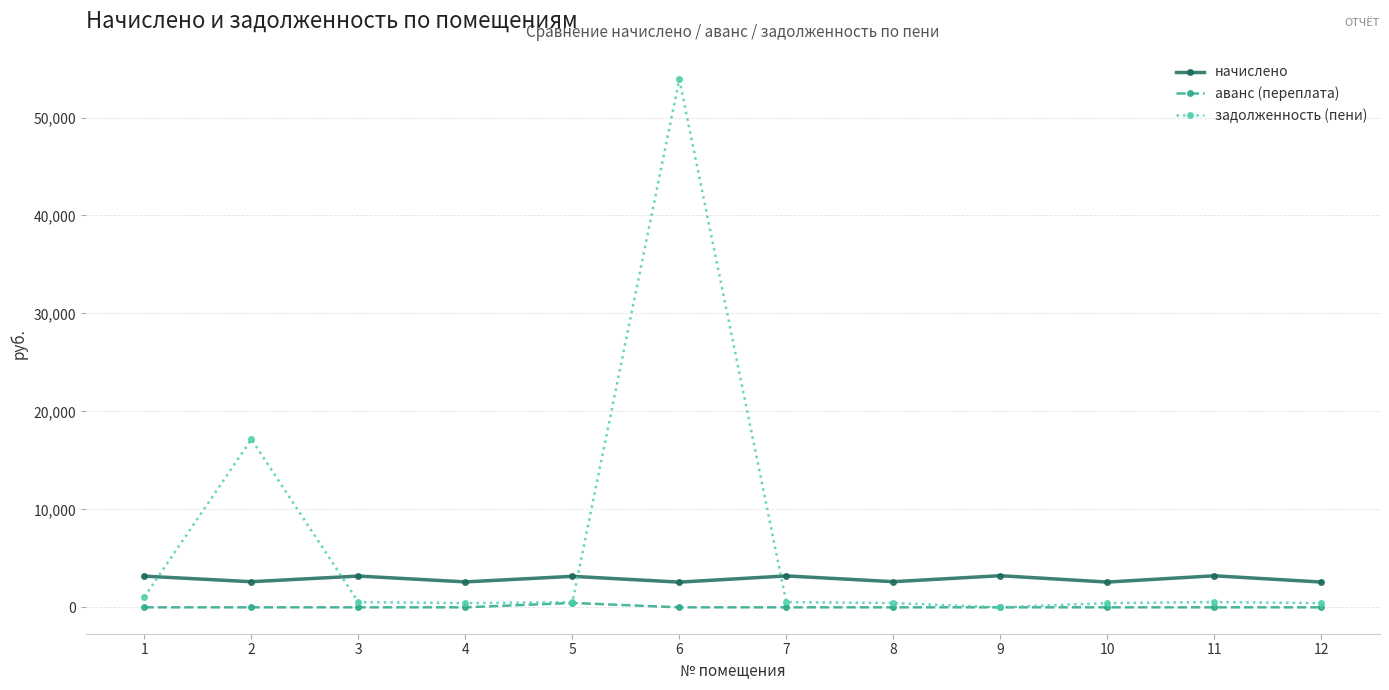

List the series in order of their peak value, lowest first.

аванс (переплата), начислено, задолженность (пени)